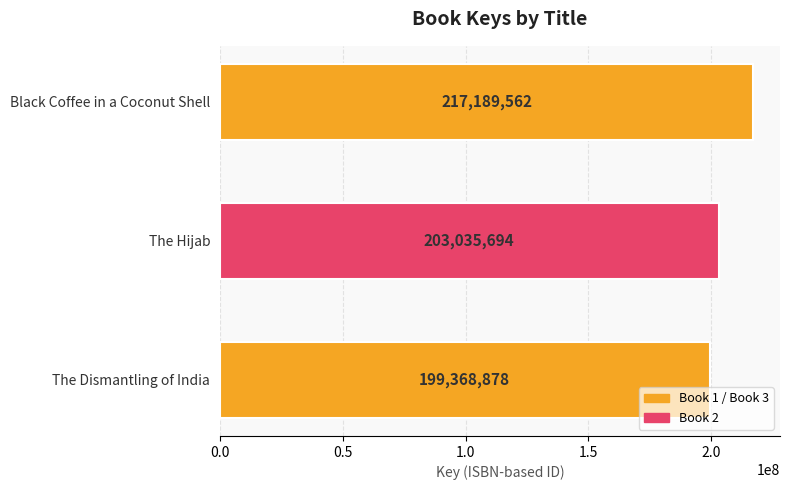

List the labels in order of value, largest first.

Black Coffee in a Coconut Shell, The Hijab, The Dismantling of India